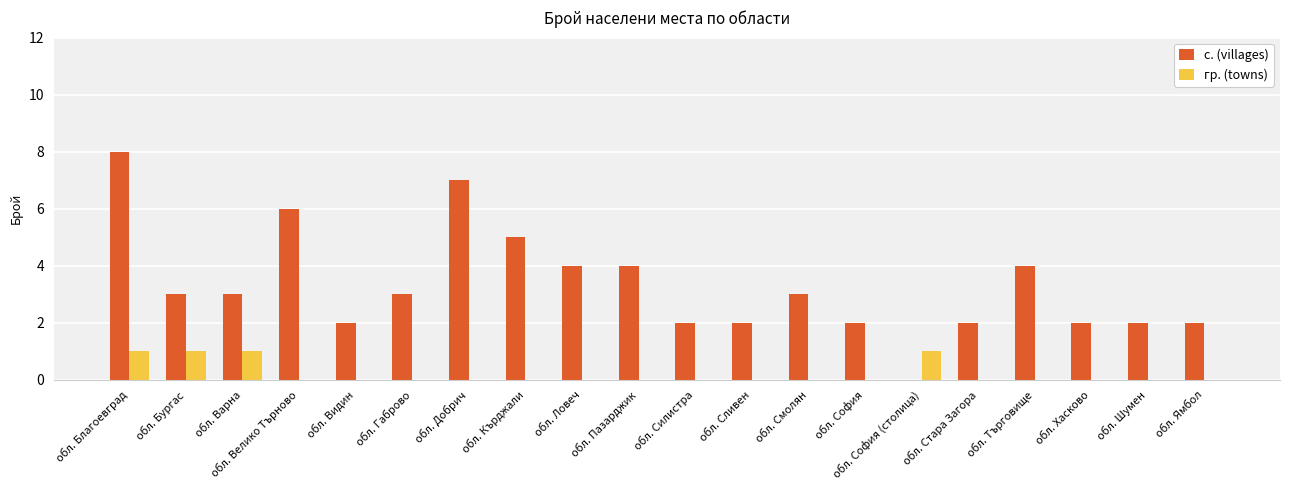

What is the maximum value shown in the chart?

8